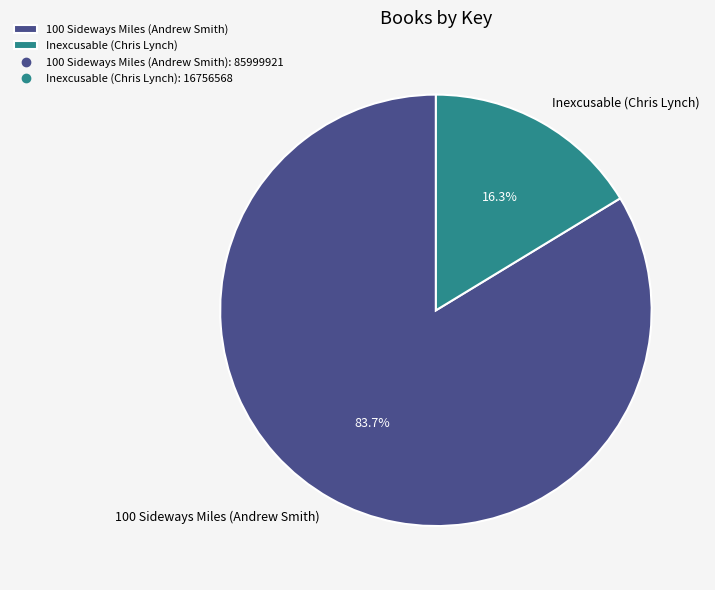

To the nearest percent, what is the difference between the 100 Sideways Miles (Andrew Smith) and Inexcusable (Chris Lynch) slice percentages?

67%